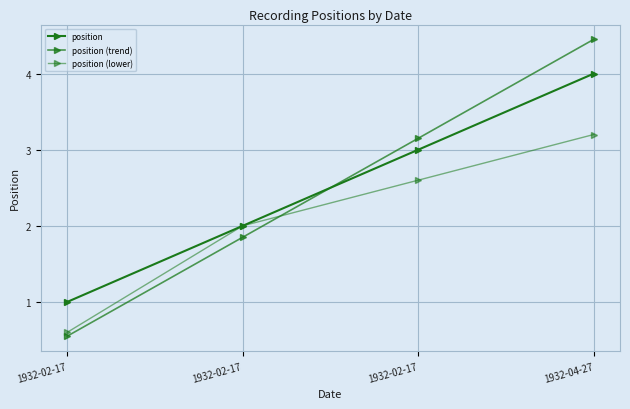

Count the number of categories in the chart.

4